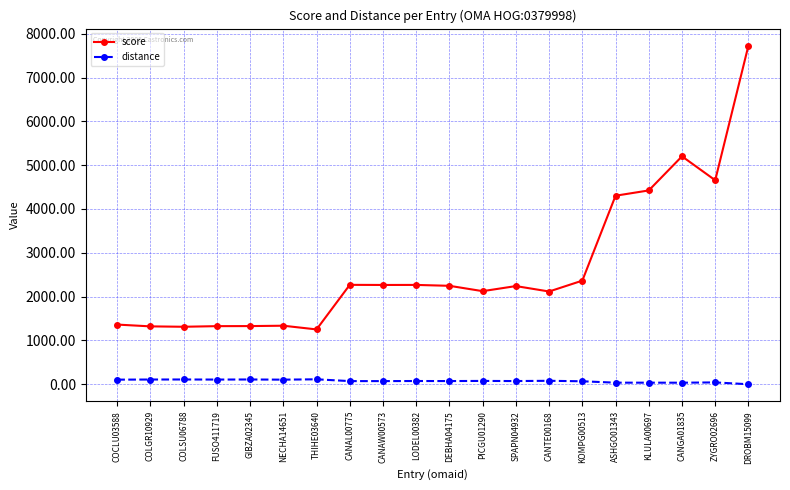

What is the sum of the score values at LODEL00382 and ASHGO01343?

6569.8